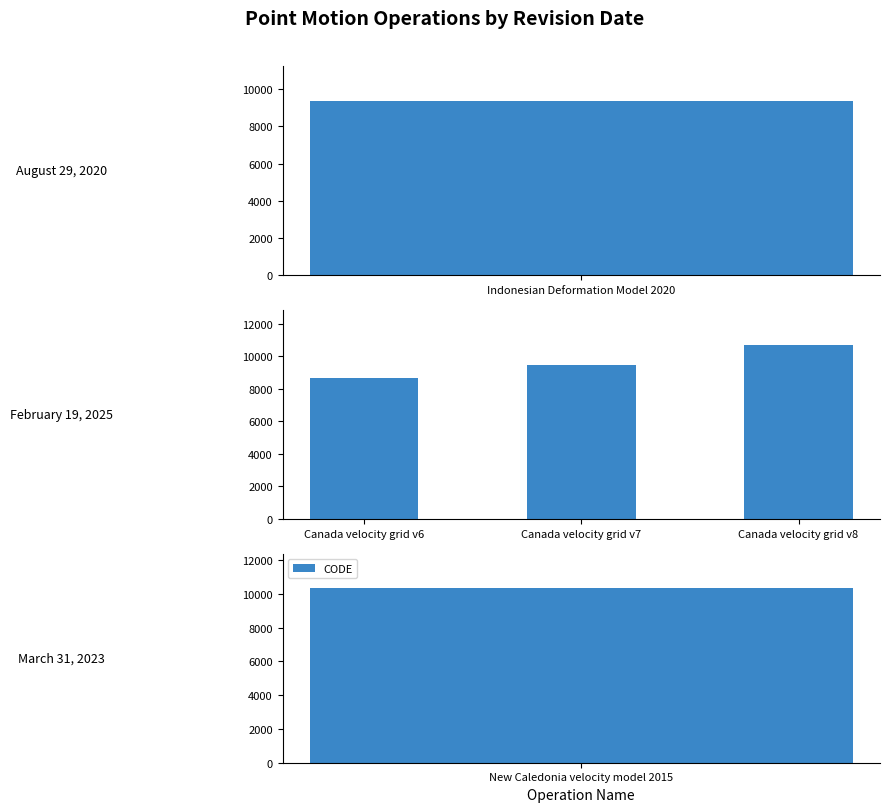

What is the change in value from Canada velocity grid v7 to Canada velocity grid v8?

+1224